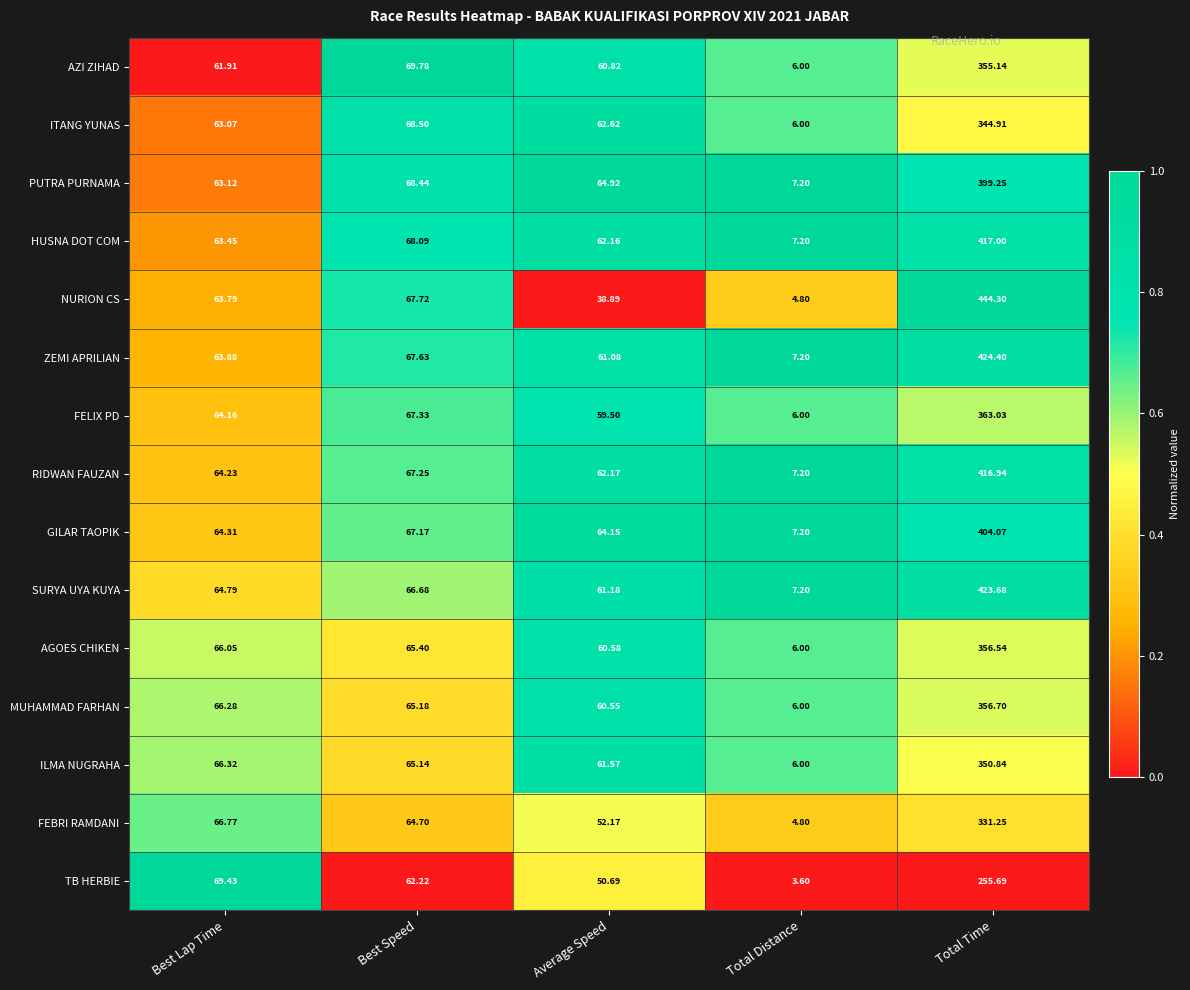

Where does the ILMA NUGRAHA series first go above 65?

Best Lap Time